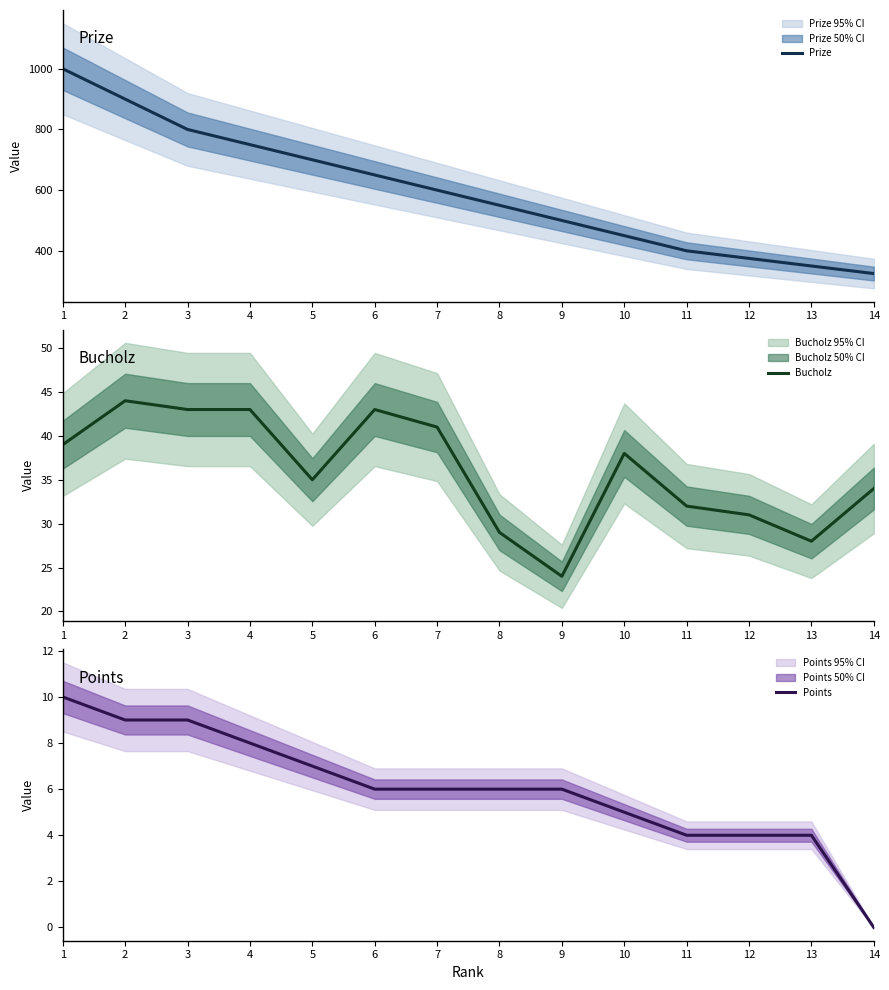

Which category has the highest value in the Prize series?

1